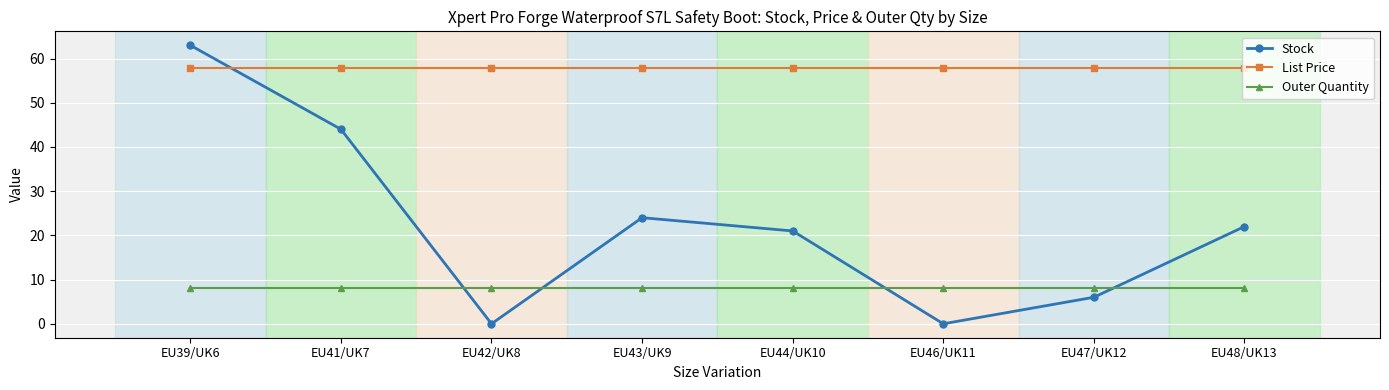

Where do Stock and List Price first cross each other?

EU39/UK6 and EU41/UK7